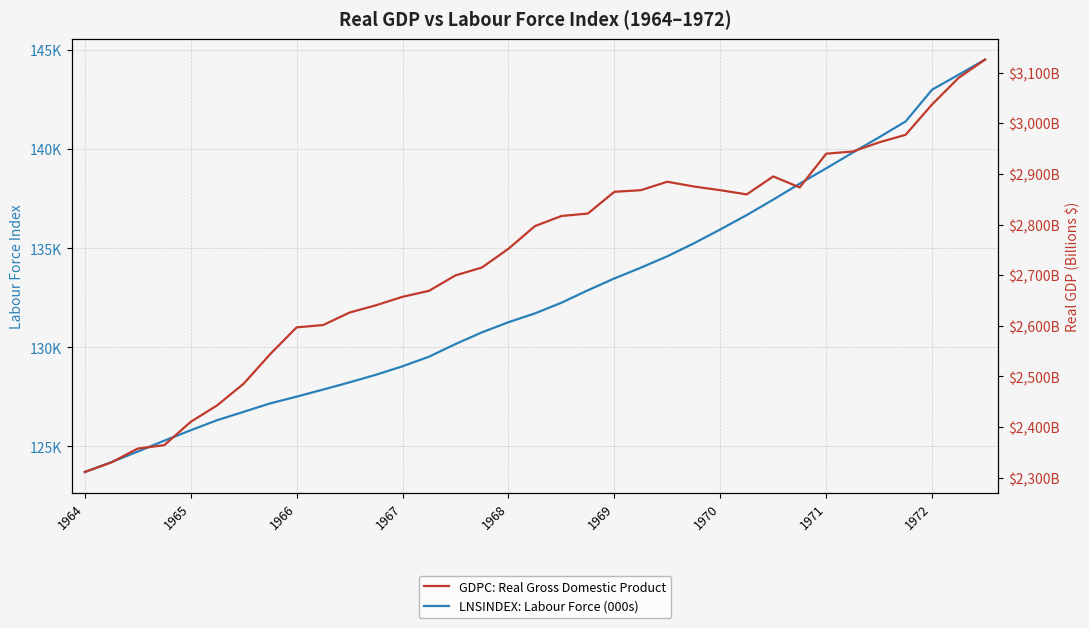

At how many categories does at least one series exceed 67621?

35